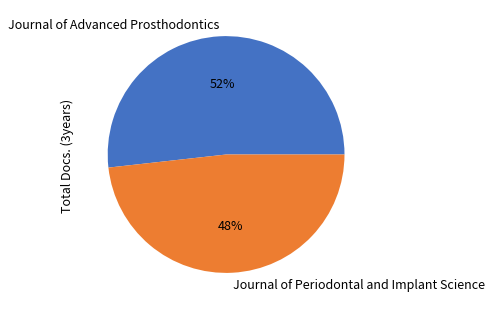

Is the sum of Journal of Advanced Prosthodontics and Journal of Periodontal and Implant Science greater than half?

Yes